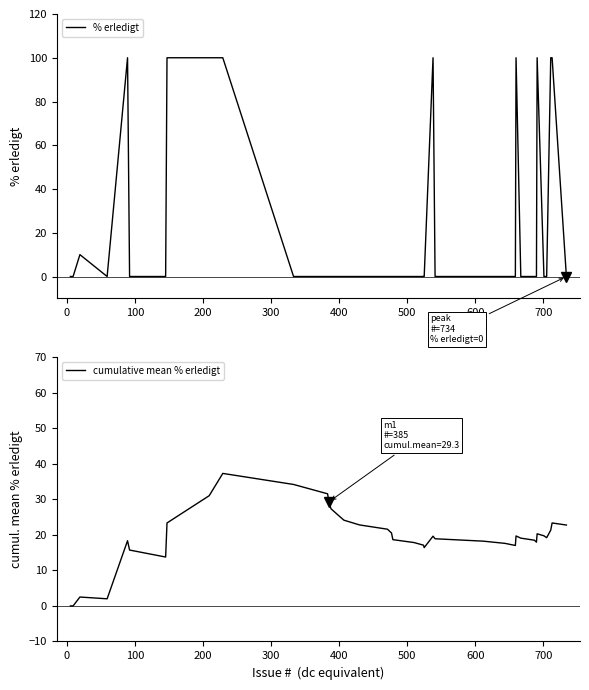

How many intersections are there between % erledigt and cumulative mean % erledigt?

13